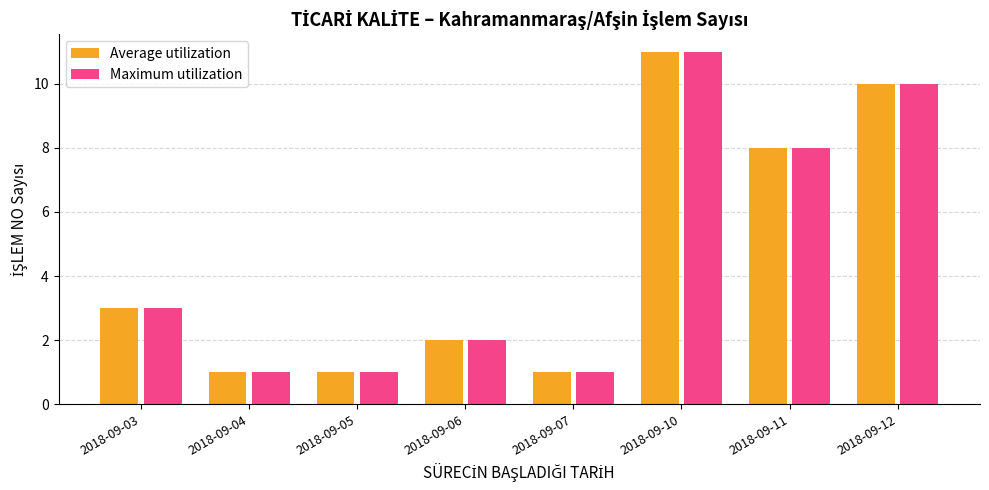

What are all the series names shown in the legend?

Average utilization, Maximum utilization